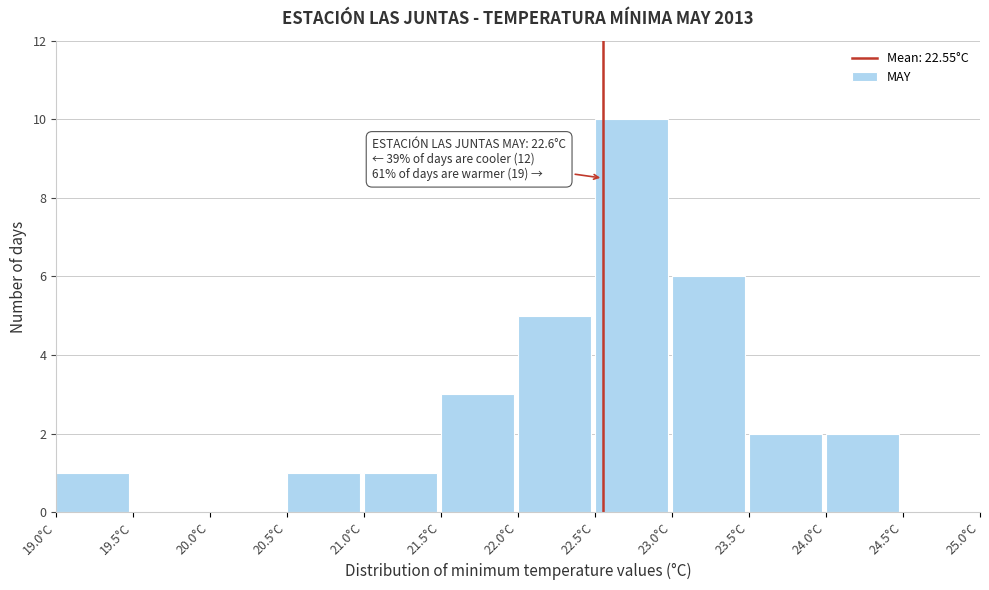

Which range on the x-axis has the tallest bar?

22.5 to 23.0